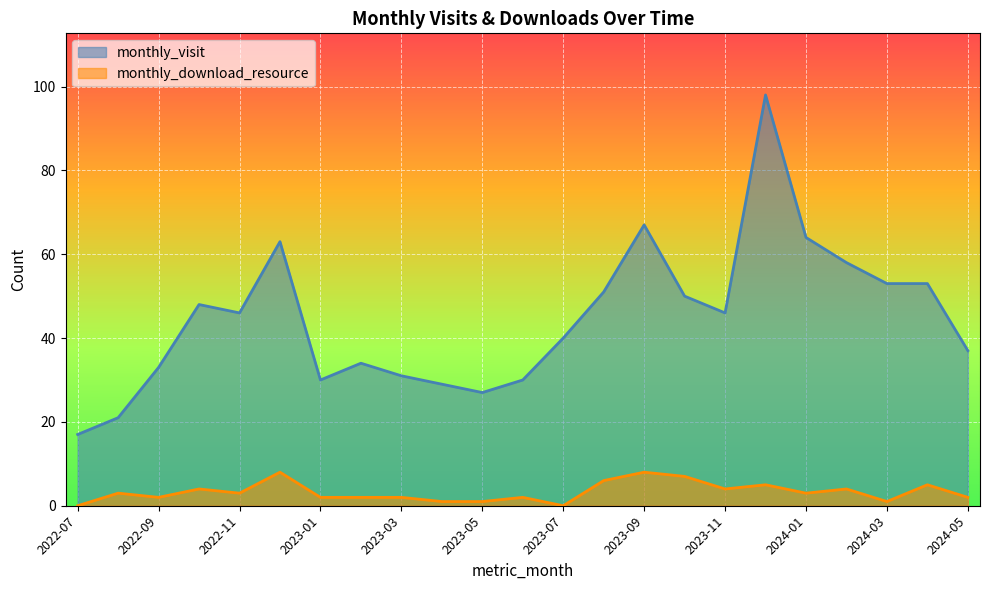

What is the label of the 8th point from the right?

2023-10